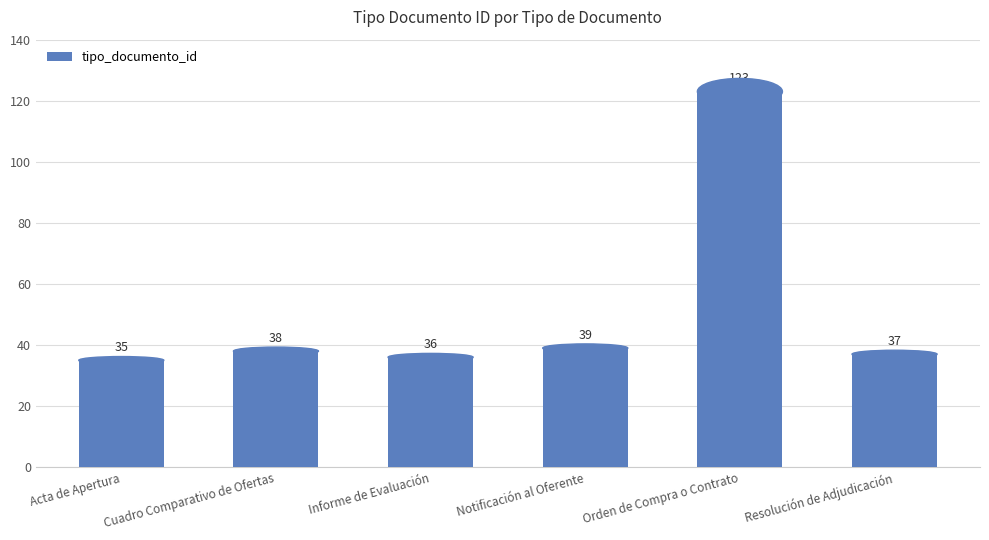

List the labels in order of value, smallest first.

Acta de Apertura, Informe de Evaluación, Resolución de Adjudicación, Cuadro Comparativo de Ofertas, Notificación al Oferente, Orden de Compra o Contrato